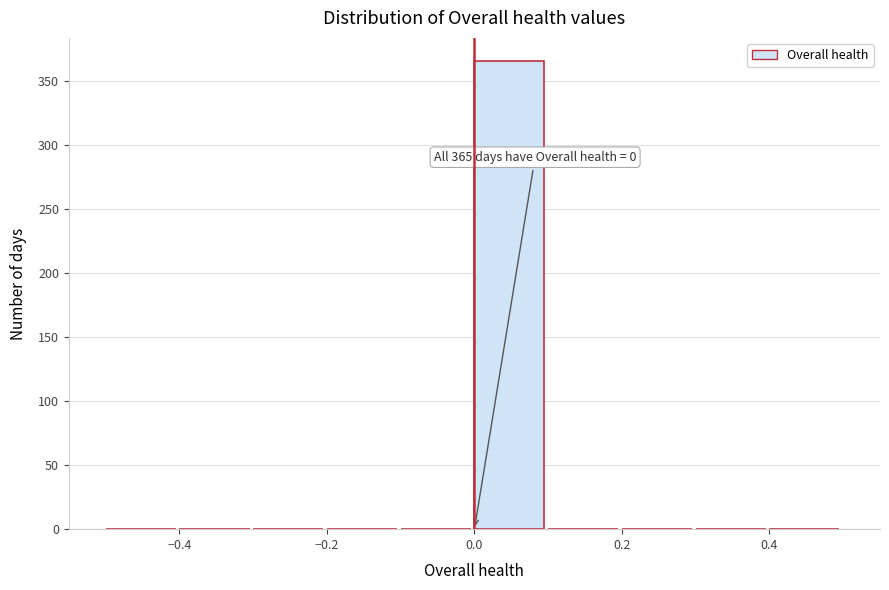

Over which range of the x-axis is the bar tallest?

0.0 to 0.1